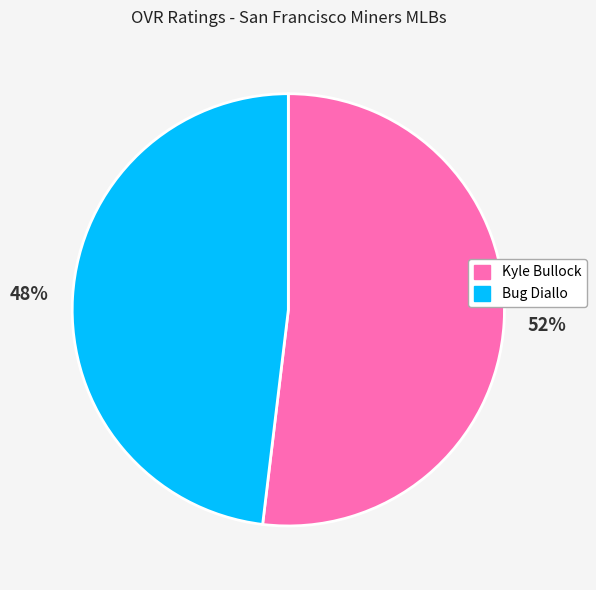

Which category has the biggest portion of the pie?

Kyle Bullock